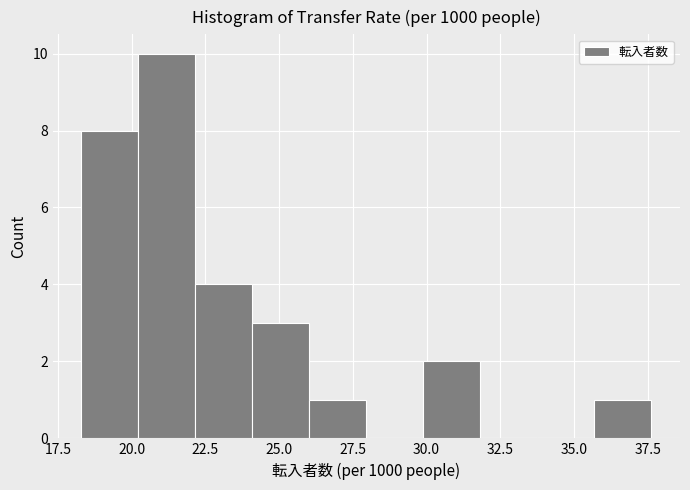

Around what value on the x-axis is the tallest bar? Give the approximate position of its centre, as read against the axis.

21.0